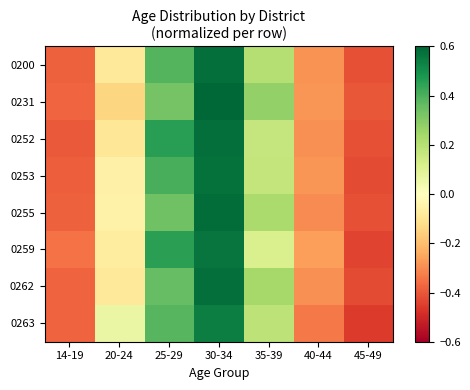

What is the difference between the highest and lowest values at 35-39?

0.2